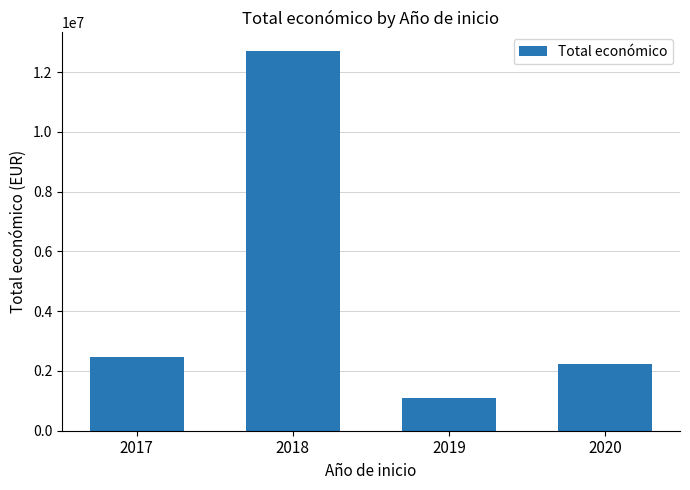

Count the number of data series in this chart.

1